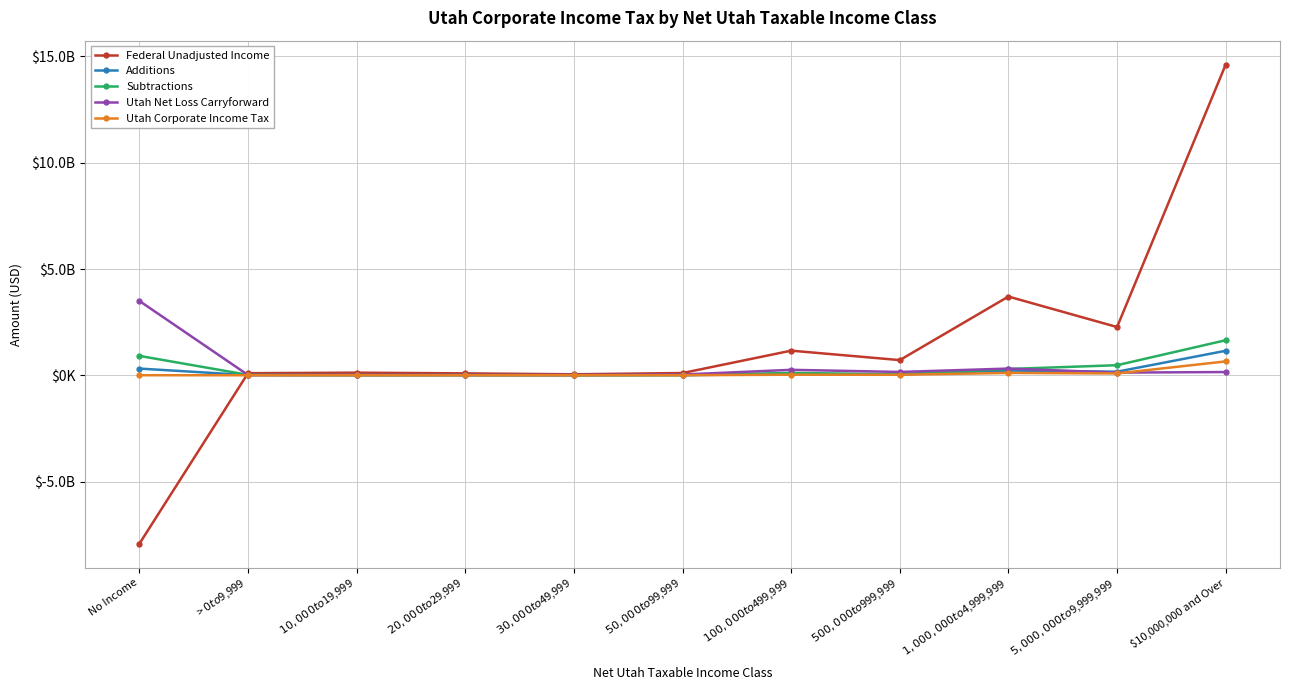

Rank the categories by Additions value from highest to lowest.

$10,000,000 and Over, No Income, $1,000,000 to $4,999,999, $5,000,000 to $9,999,999, $100,000 to $499,999, $500,000 to $999,999, > $0 to $9,999, $50,000 to $99,999, $10,000 to $19,999, $20,000 to $29,999, $30,000 to $49,999